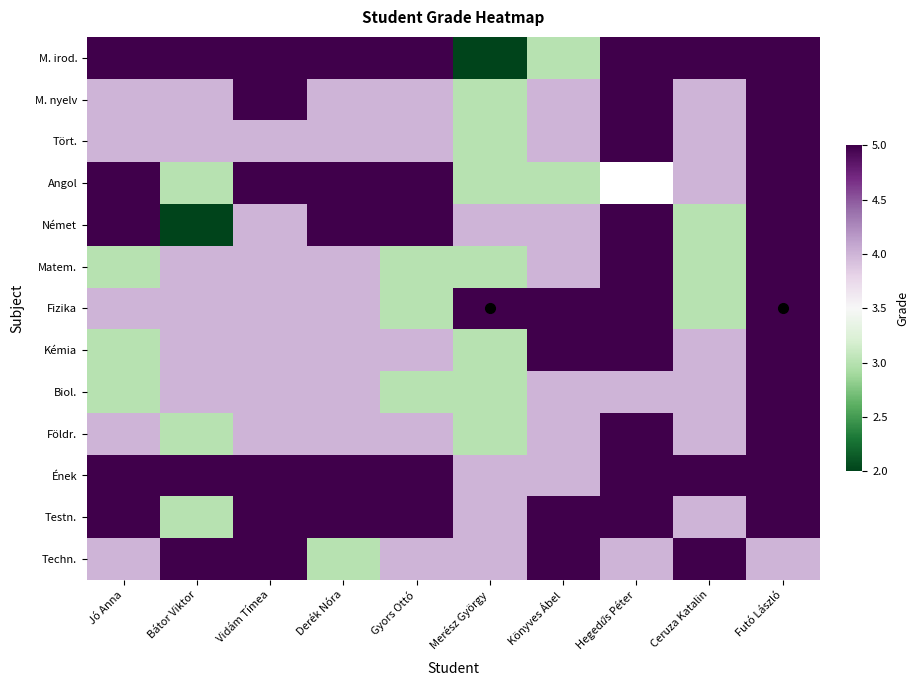

Which series has the widest spread of values?

M. irod.